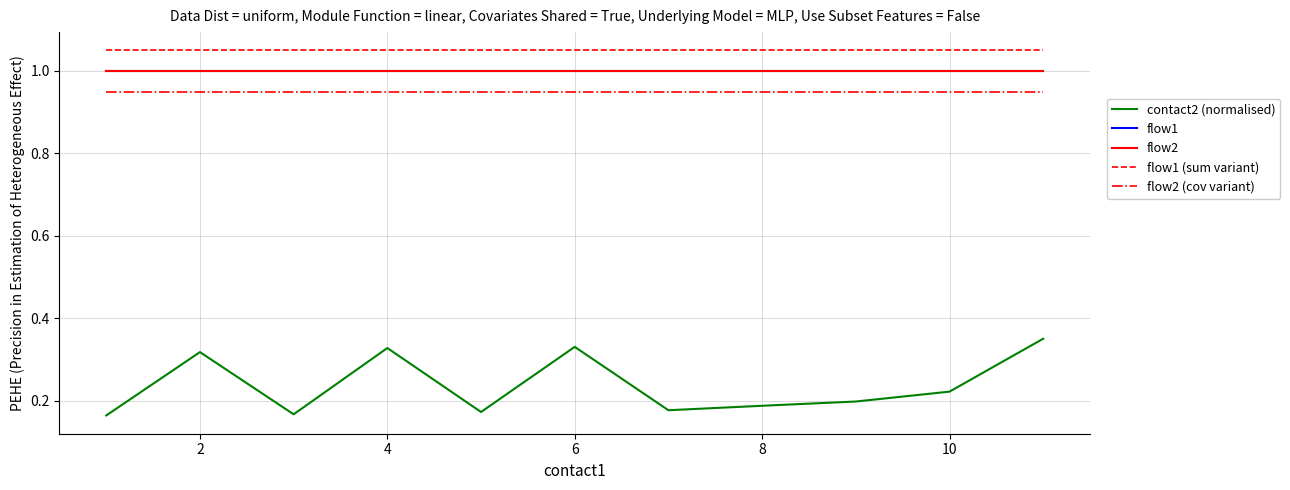

True or false: flow2 (cov variant) and flow1 (sum variant) intersect in this chart.

False